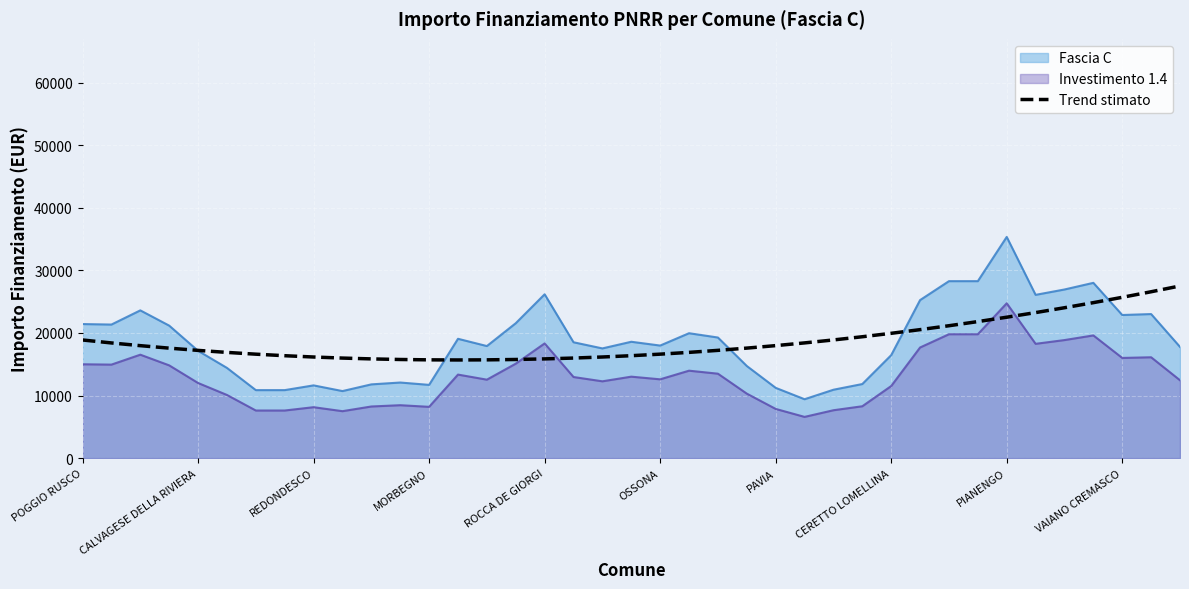

What is the label of the 25th point from the right?

14